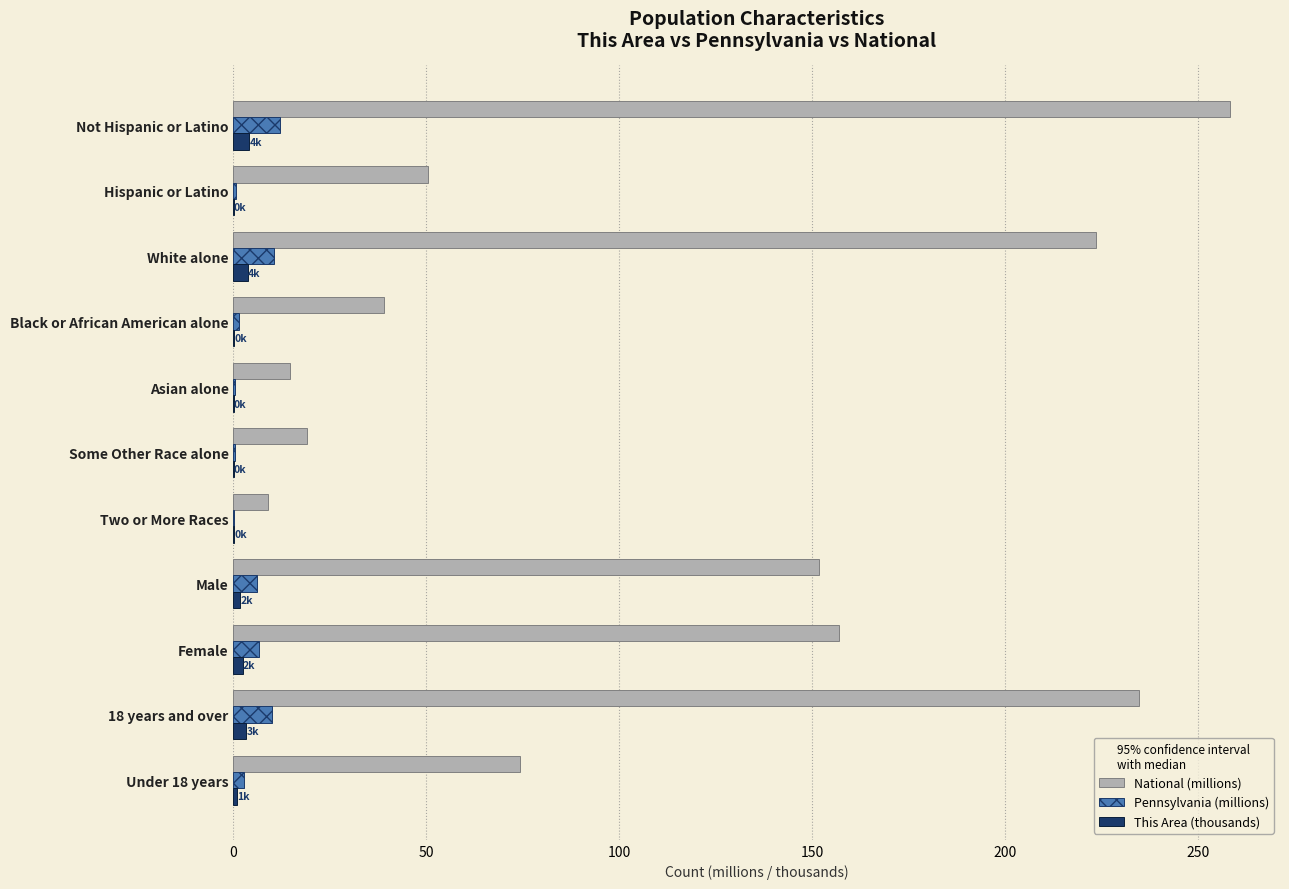

Which series changed the most between White alone and Some Other Race alone?

National (millions)